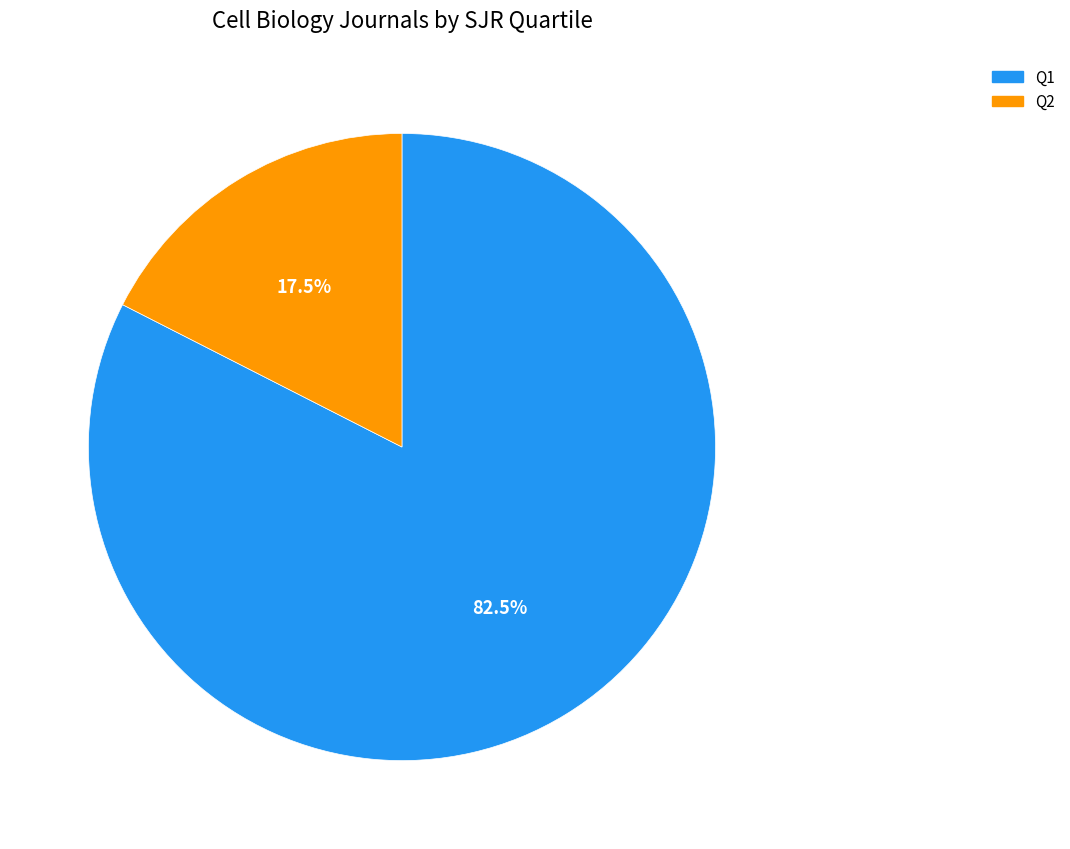

To the nearest percent, what is the difference between the largest and smallest slice percentages?

65%